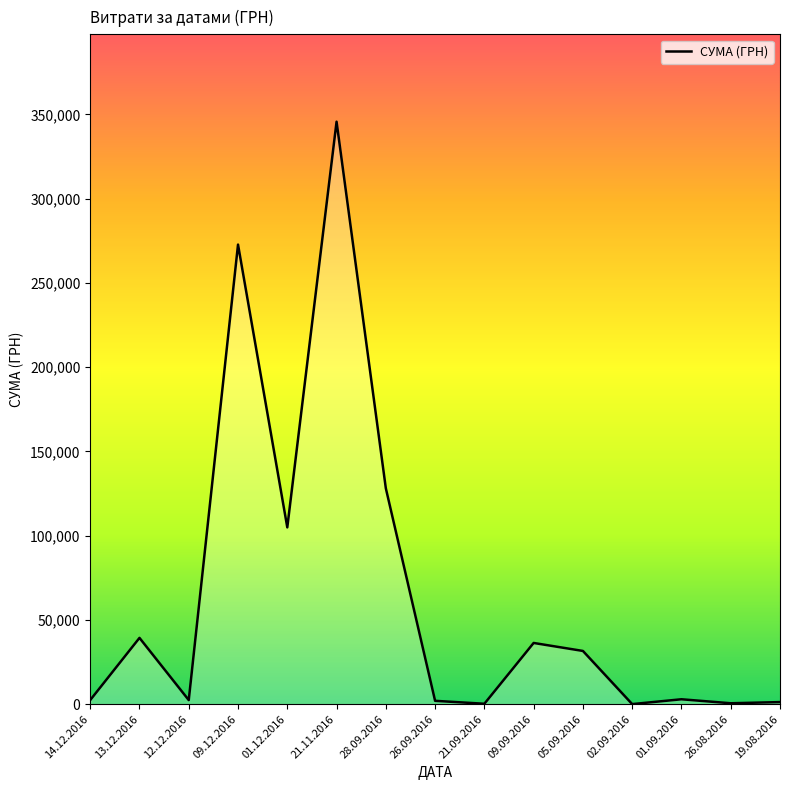

How many lines are shown in the chart?

1